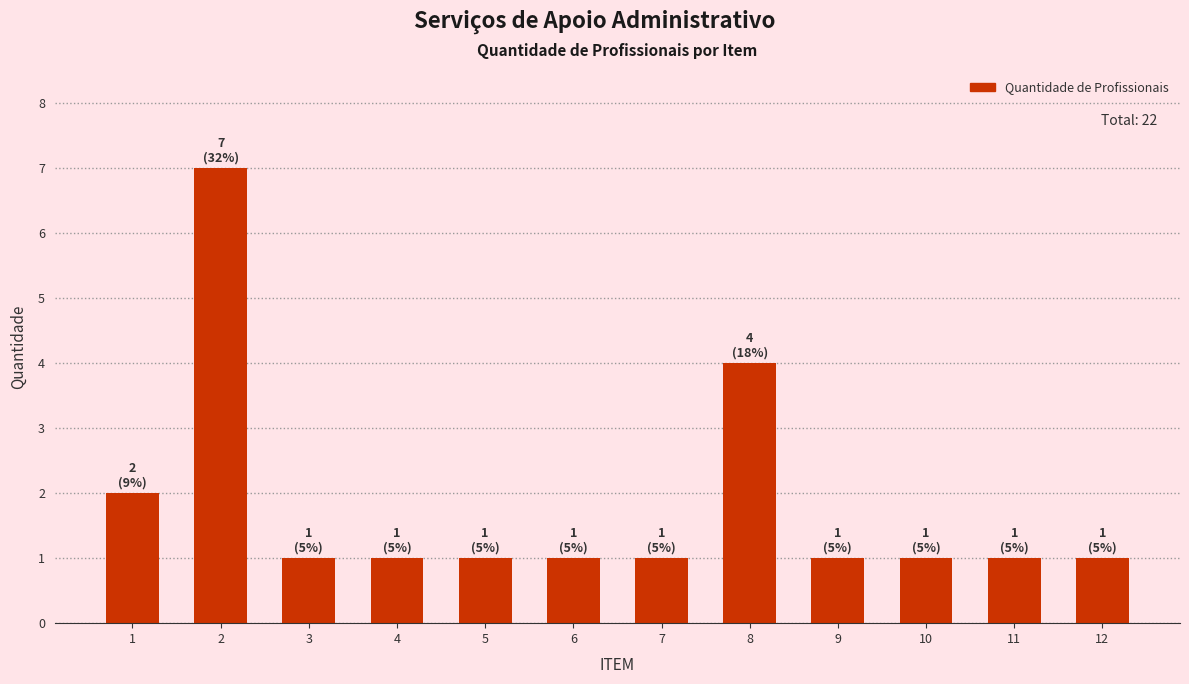

What is the ratio of the value at 12 to the value at 1?

0.5